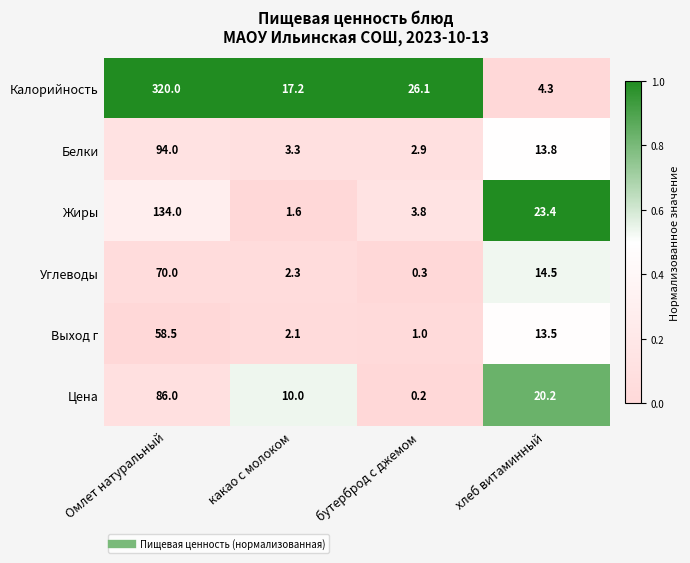

Which category has the lowest value across all series?

бутерброд с джемом